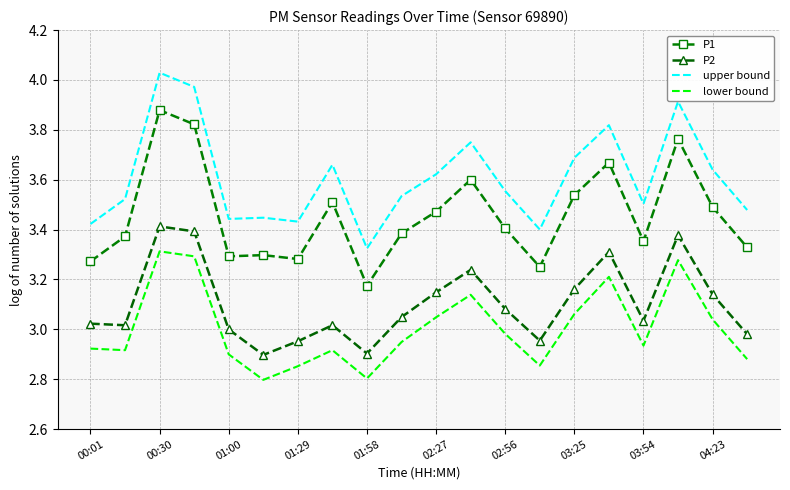

True or false: upper bound has more than 1 interior local peaks.

True